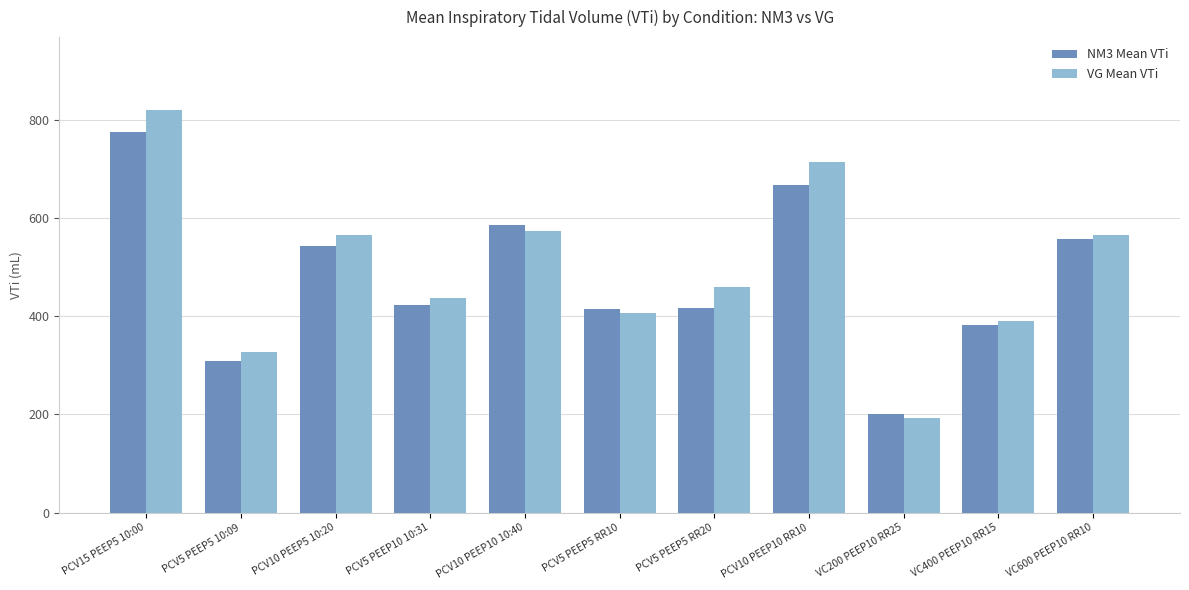

True or false: VG Mean VTi has a value of 406.5 at PCV5 PEEP5 RR10.

True